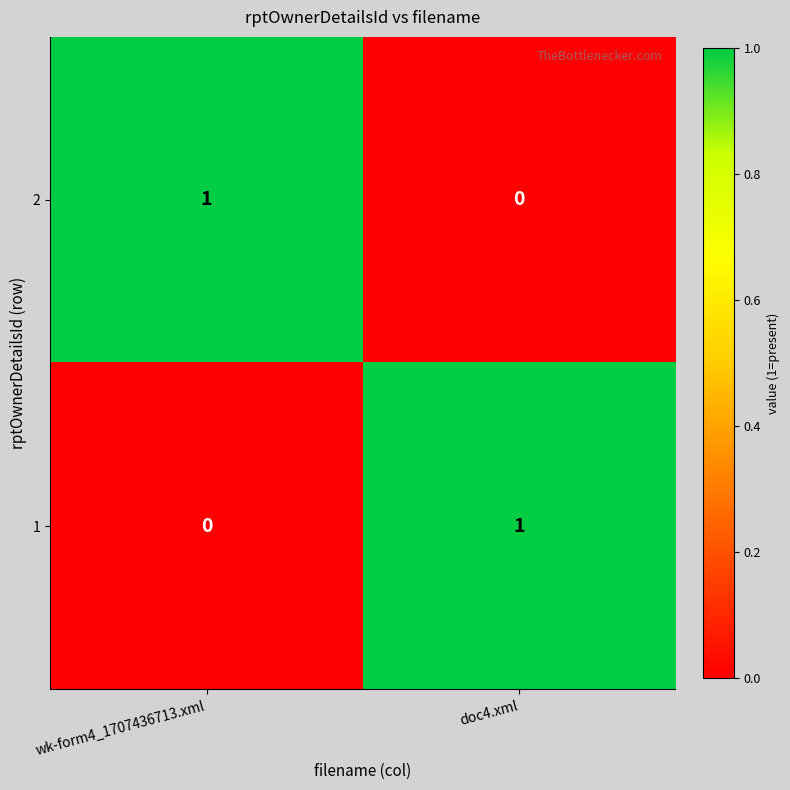

Reading right to left, extract all data points from this chart.

2: doc4.xml=0	wk-form4_1707436713.xml=1
1: doc4.xml=1	wk-form4_1707436713.xml=0